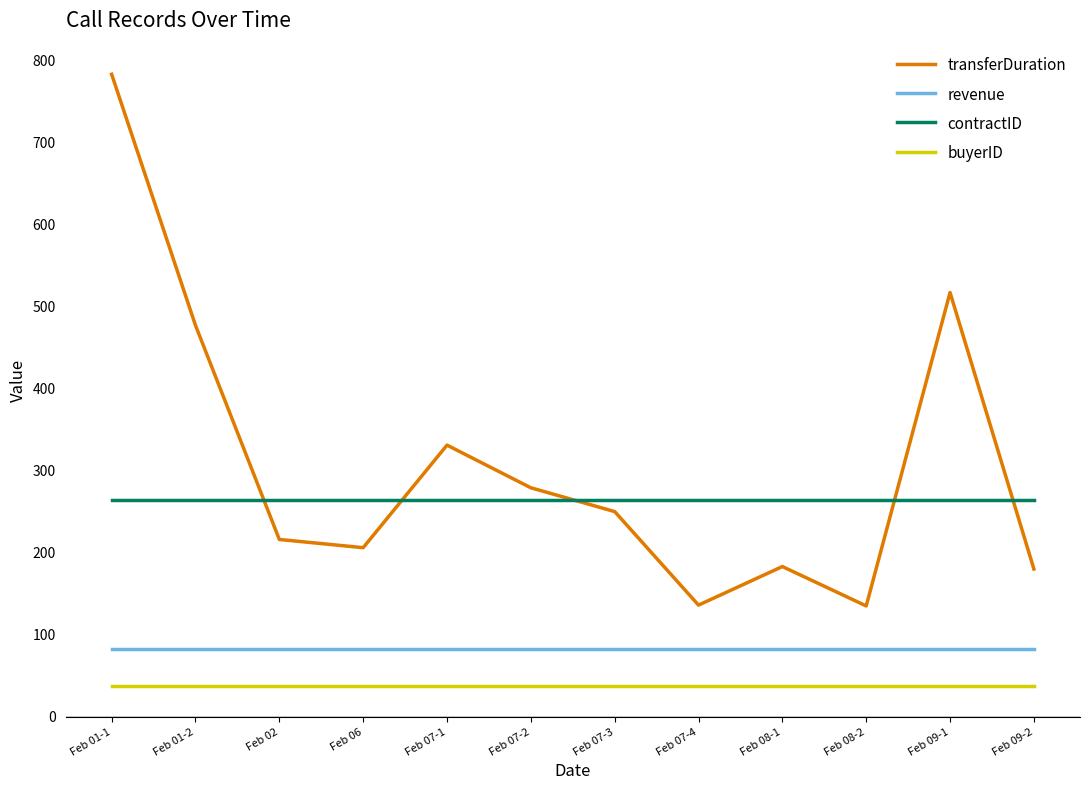

What is the difference between the transferDuration values at Feb 07-4 and Feb 09-1?

381